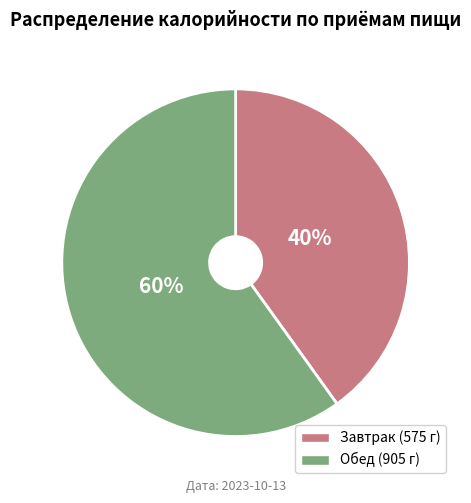

To the nearest percent, what percentage of the pie is Обед (905 г)?

60%